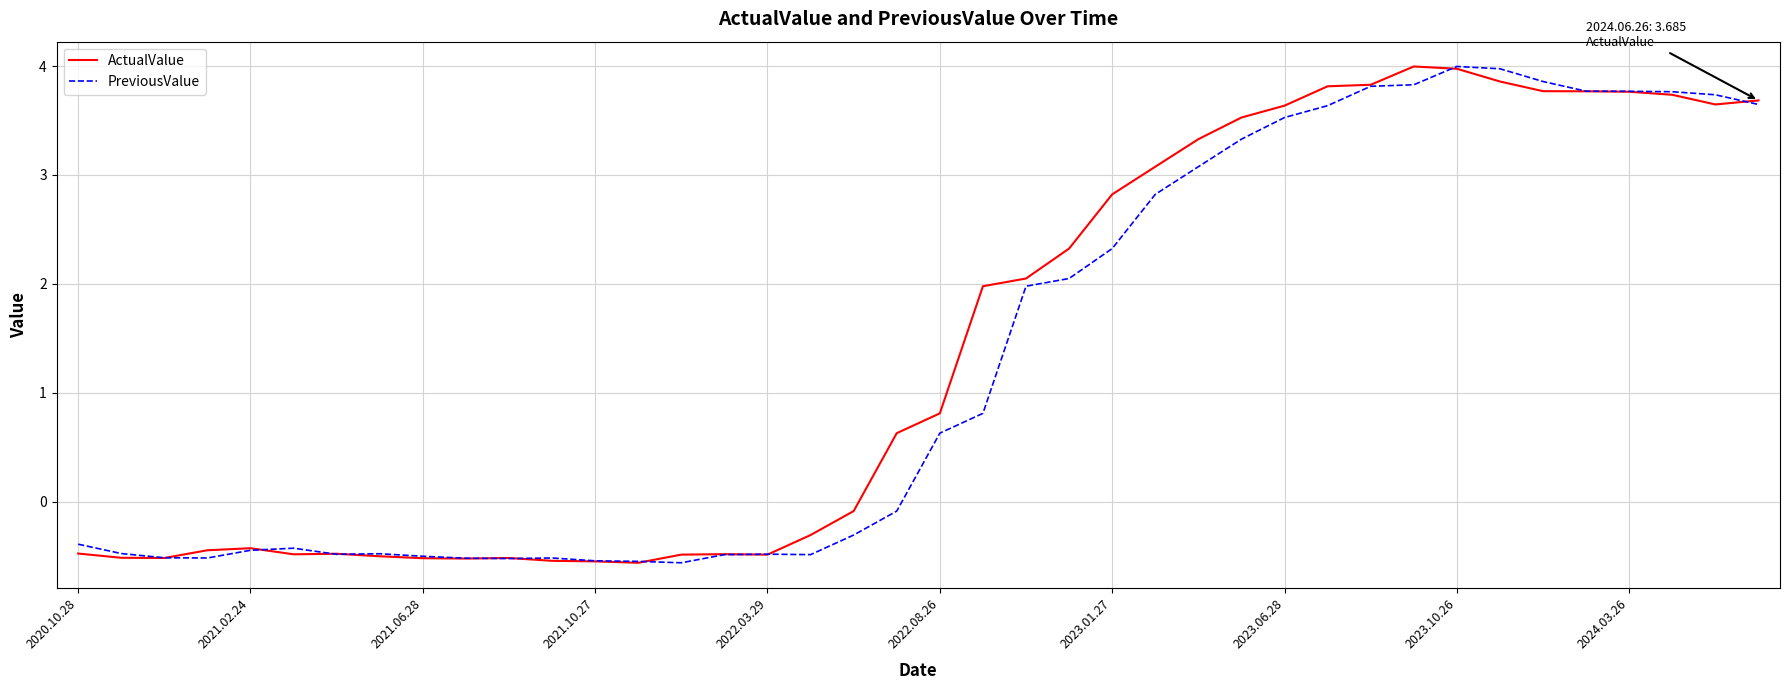

At how many categories does at least one series exceed 2?

18